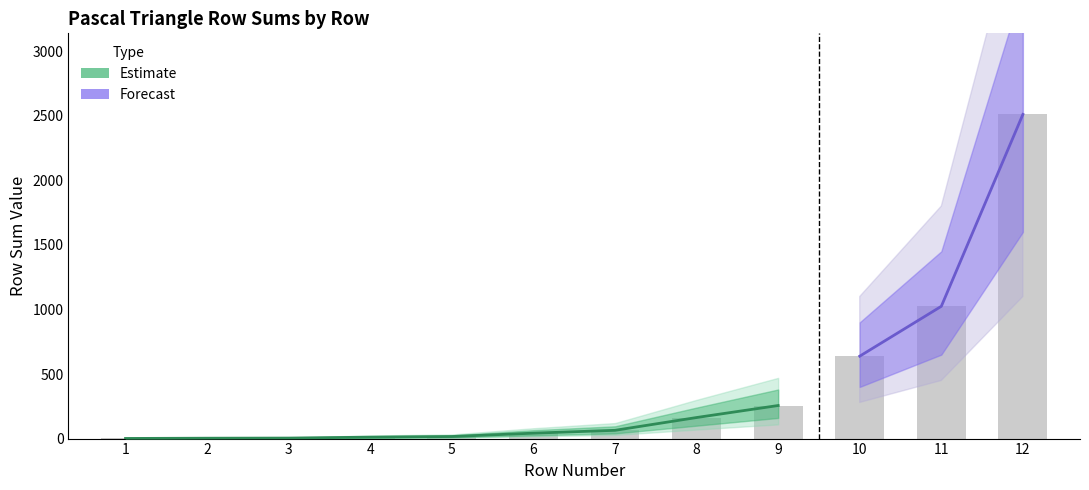

At which label is the value closest to 1255?

11